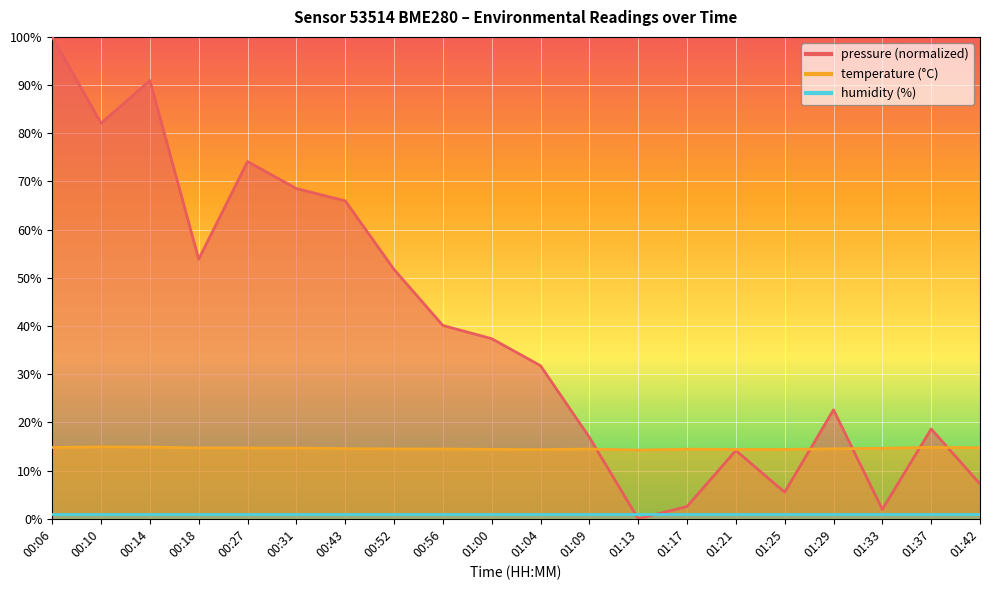

What is the maximum value shown in the chart?

100.0